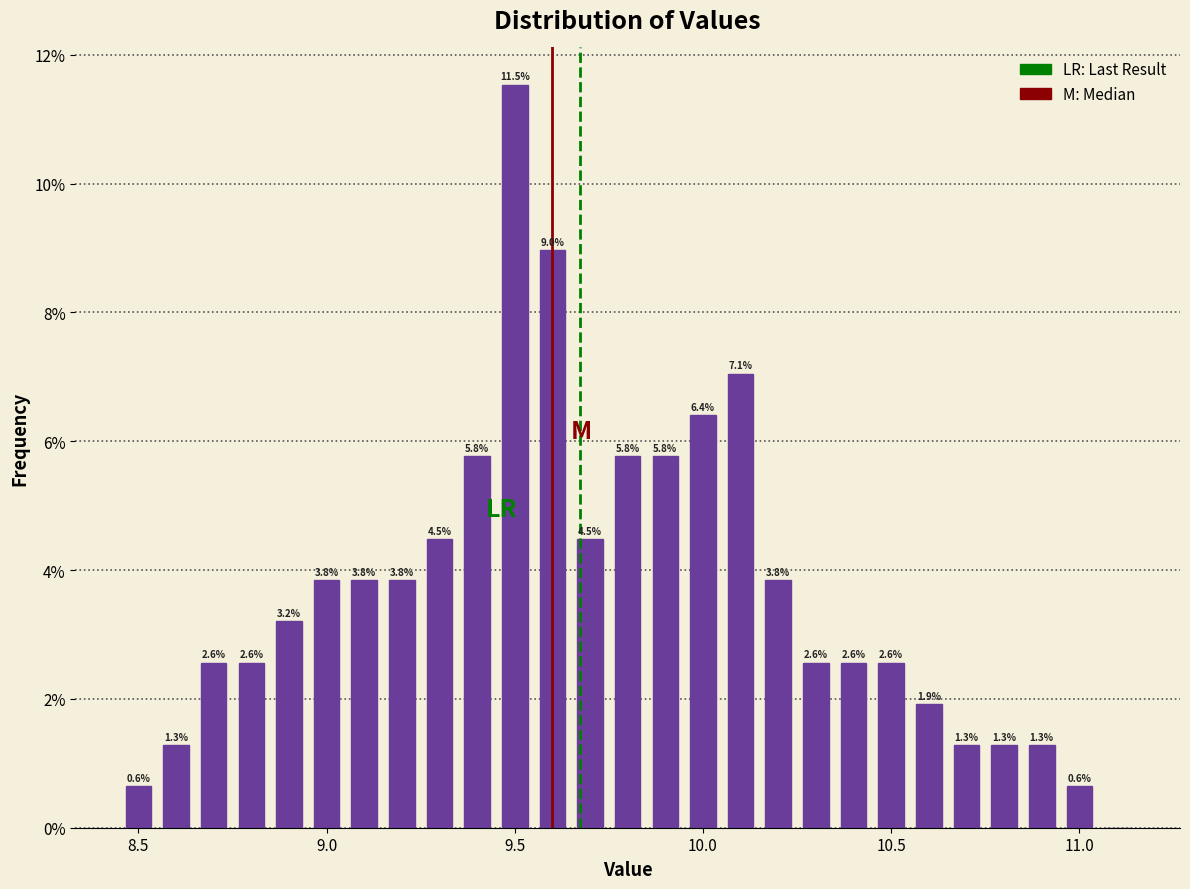

Around what value on the x-axis is the tallest bar? Give the approximate position of its centre, as read against the axis.

9.50